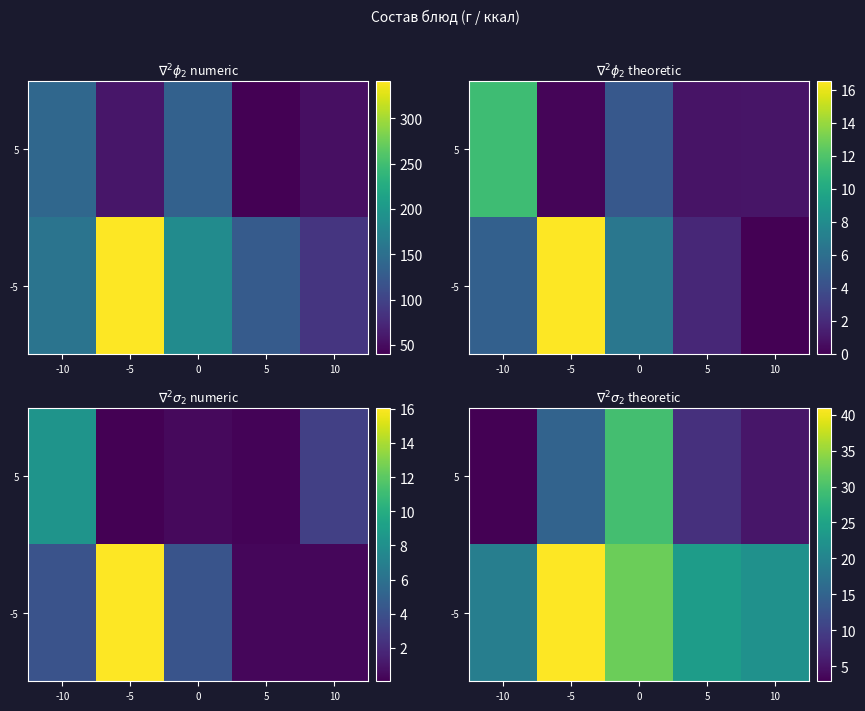

Read the -5 value at 0.

32.3